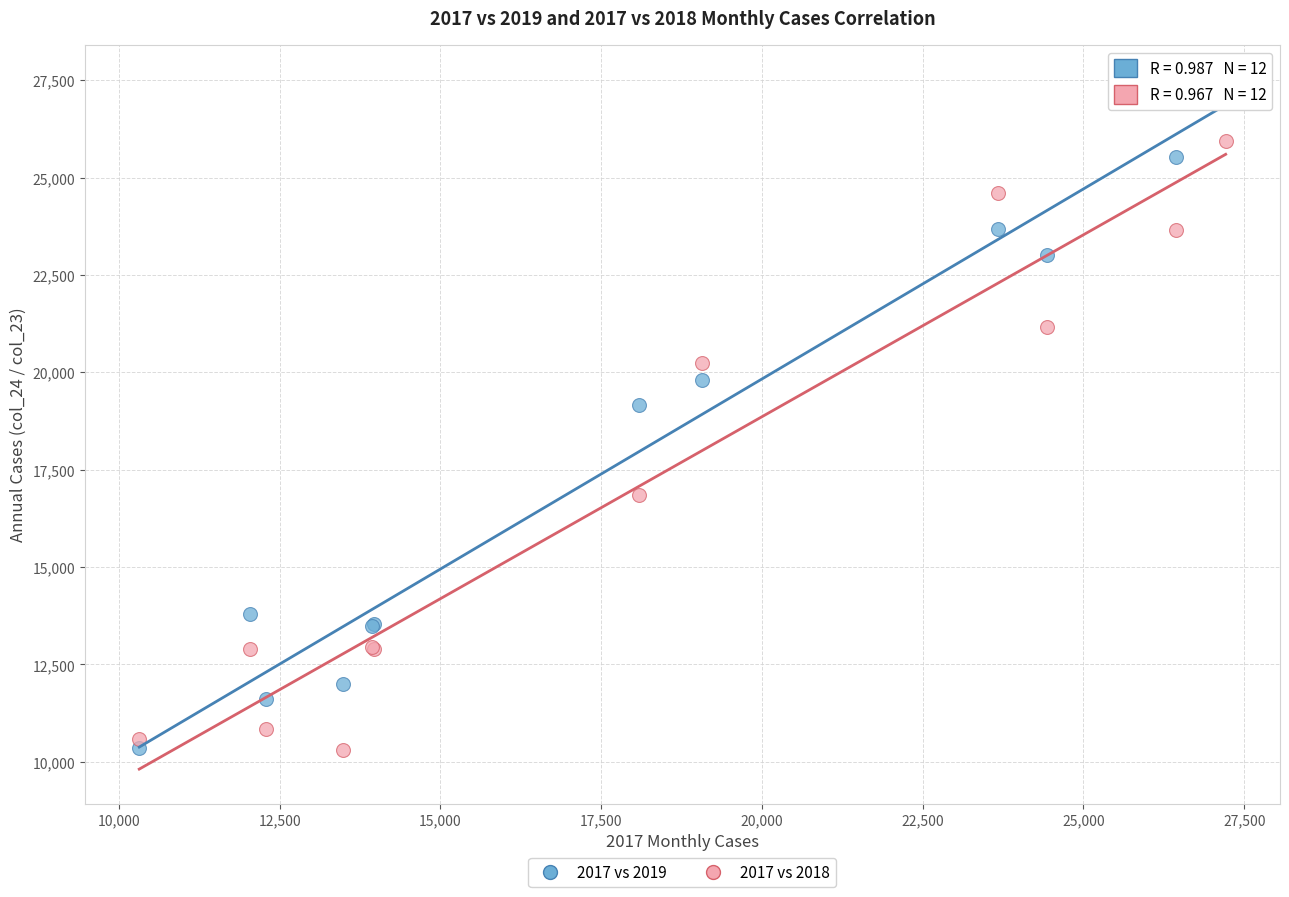

Which series reaches the maximum Y coordinate?

2017 vs 2019